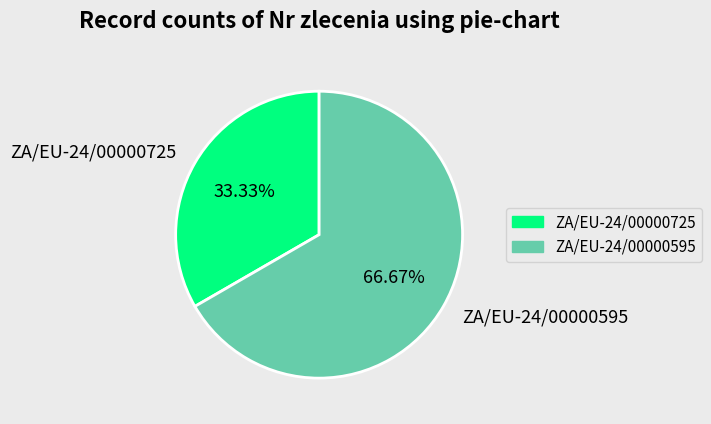

How many segments does this pie chart have?

2